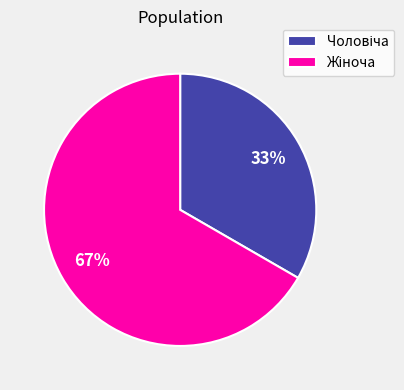

To the nearest percent, what is the average slice percentage?

50%